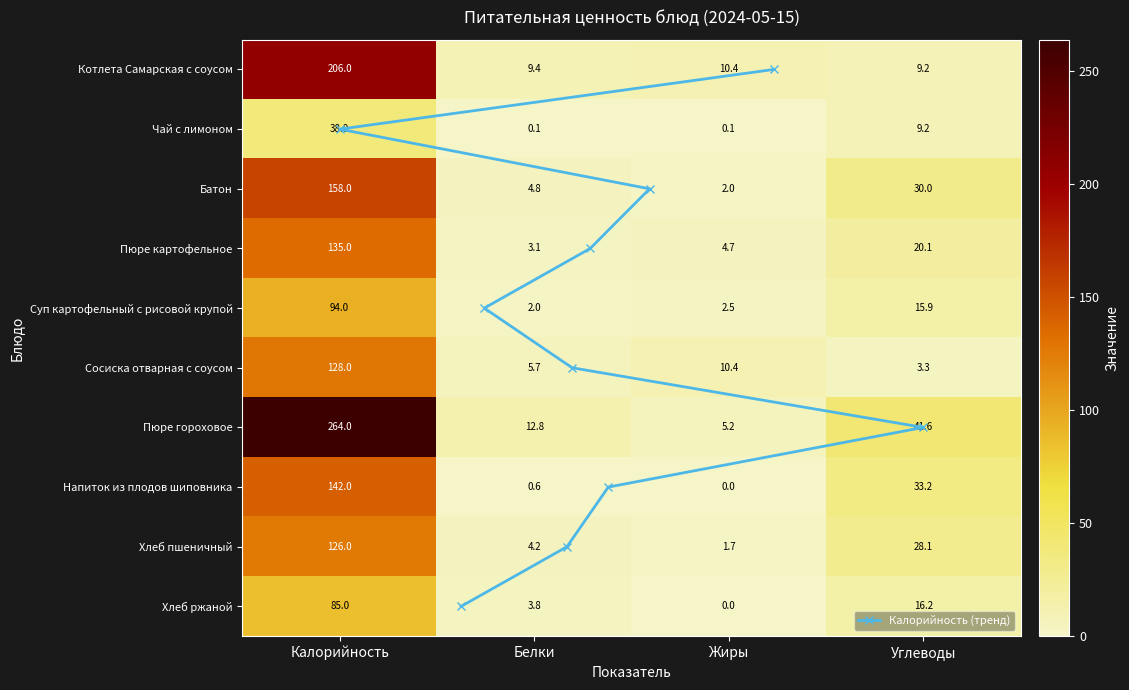

At how many categories does at least one series exceed 12?

3